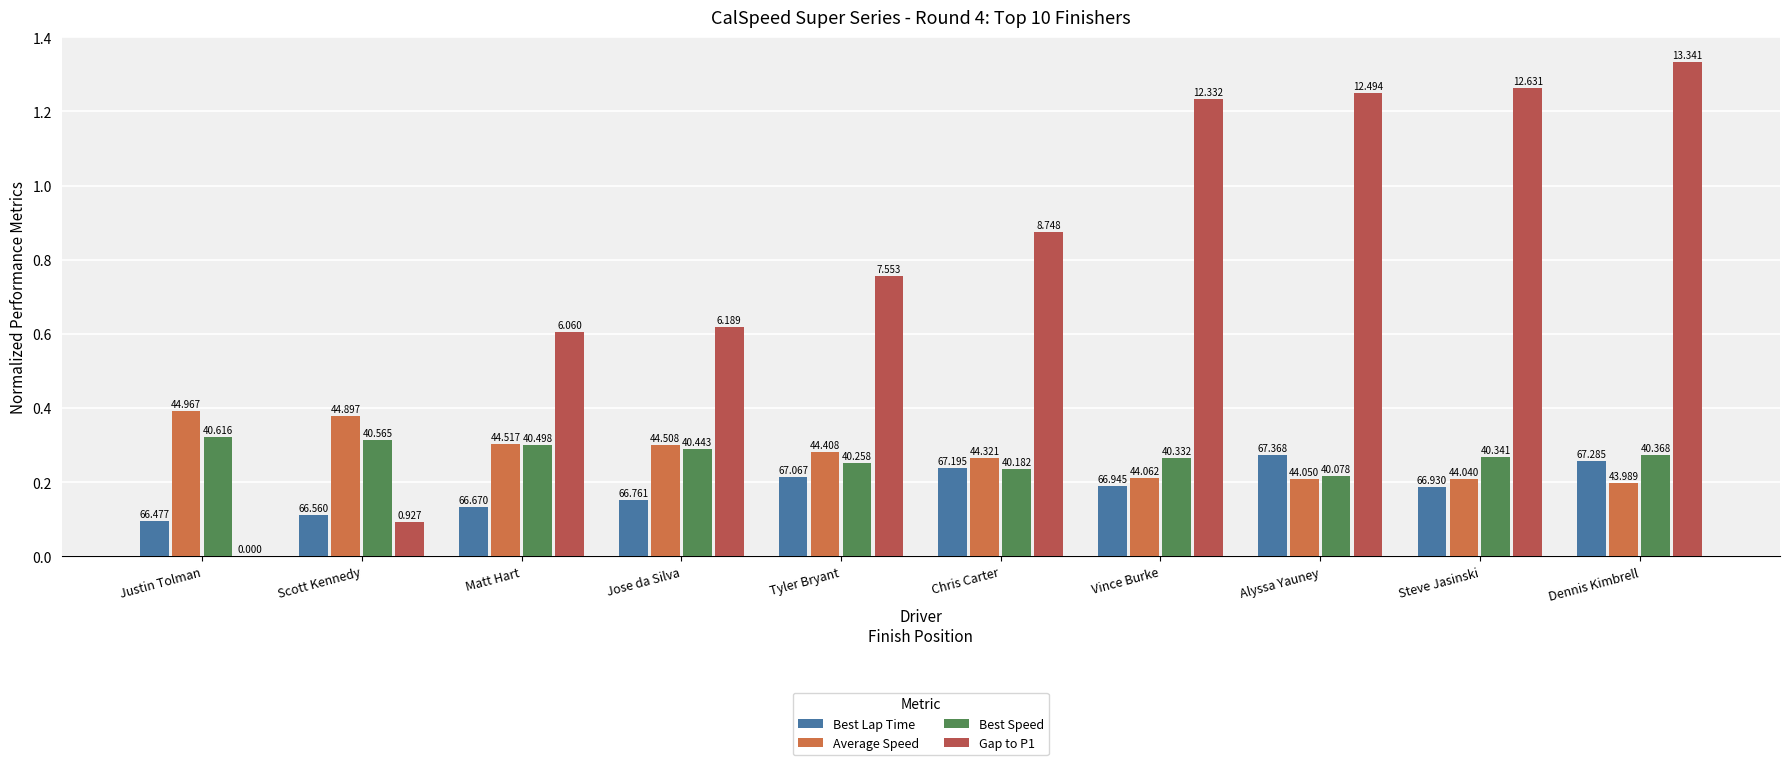

Are the bars grouped side by side (vs. stacked)?

Yes